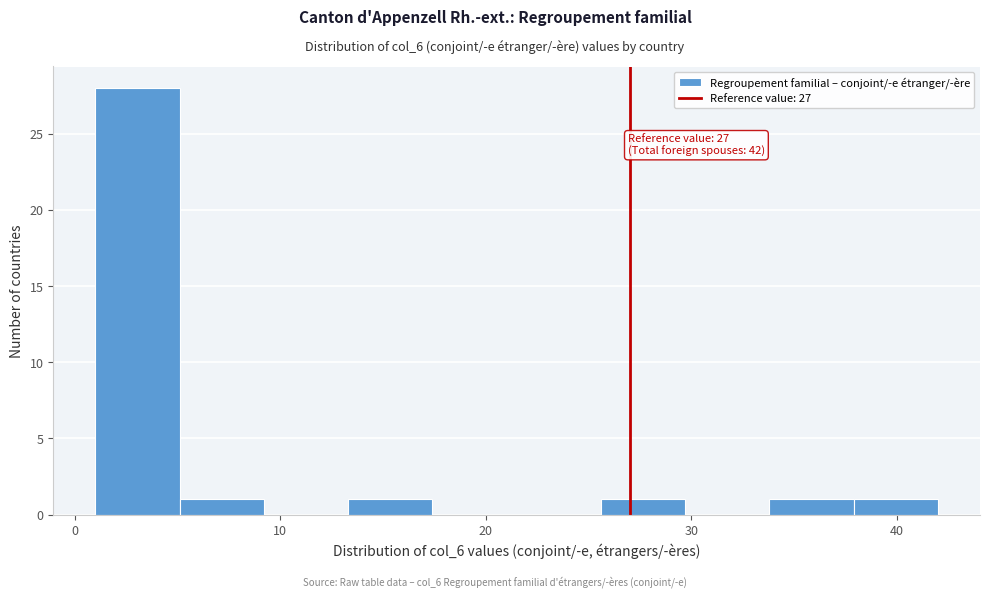

Which range on the x-axis has the tallest bar?

1.0 to 5.1